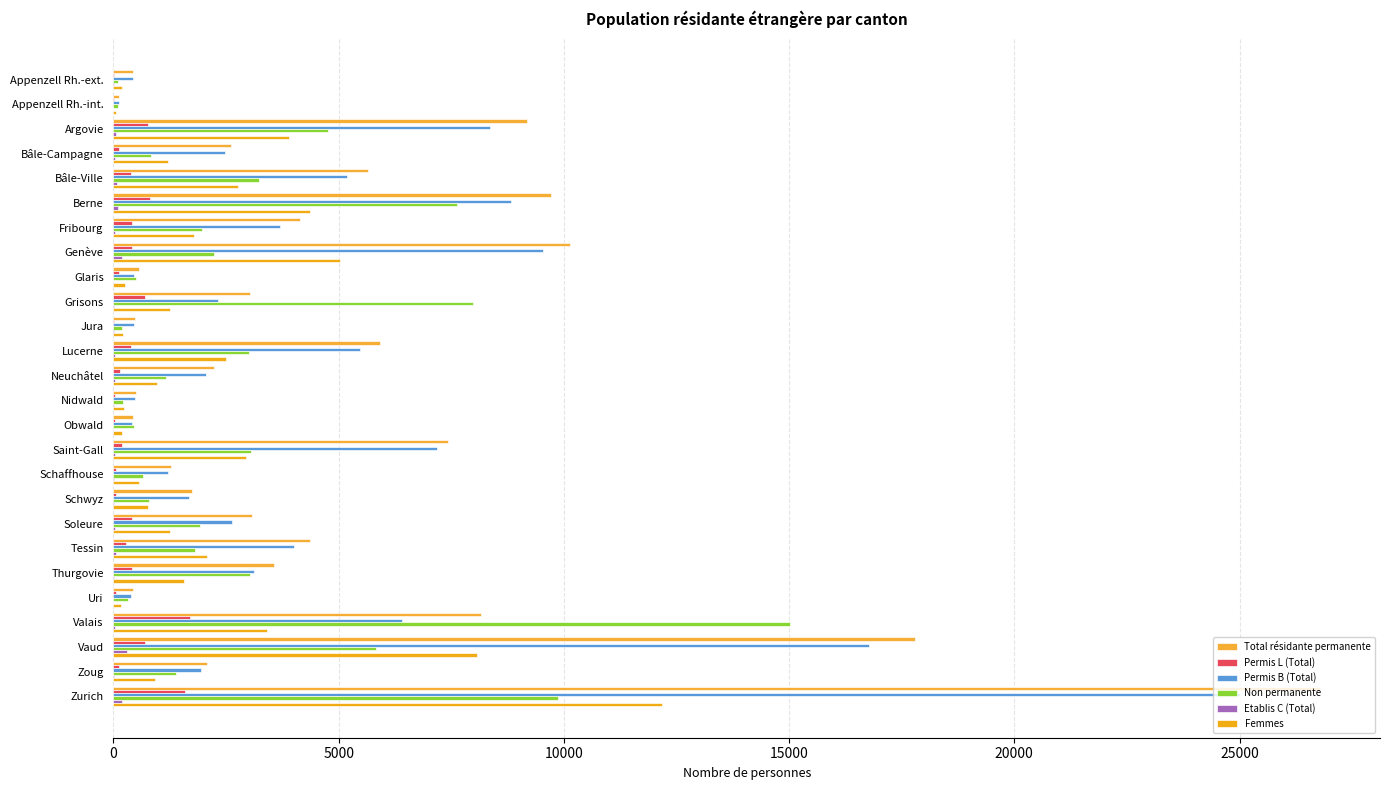

What is the sum of all Total résidante permanente values?

131872